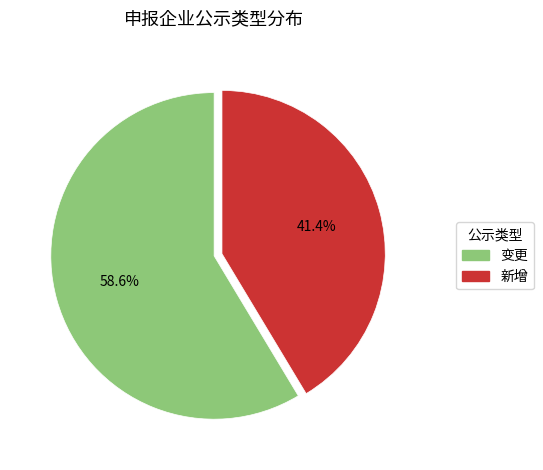

To the nearest percent, what is the combined percentage of 变更 and 新增?

100%